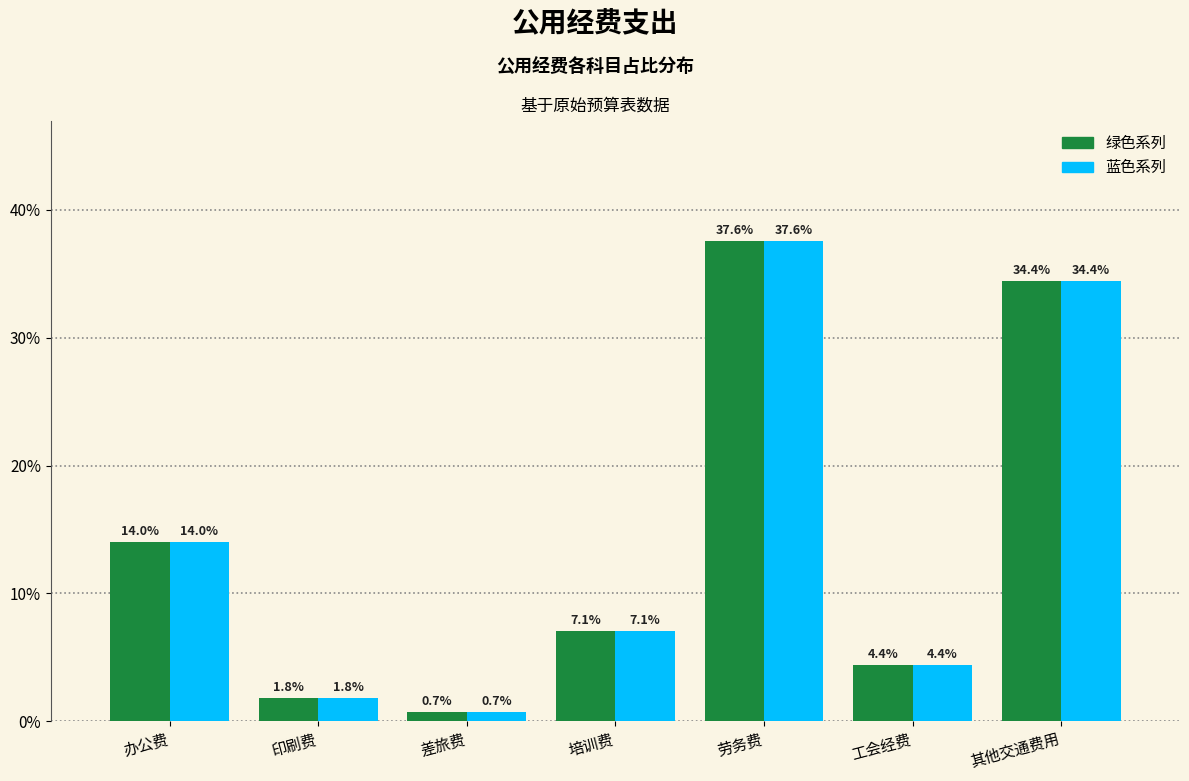

At which category is the sum across all series the highest?

劳务费